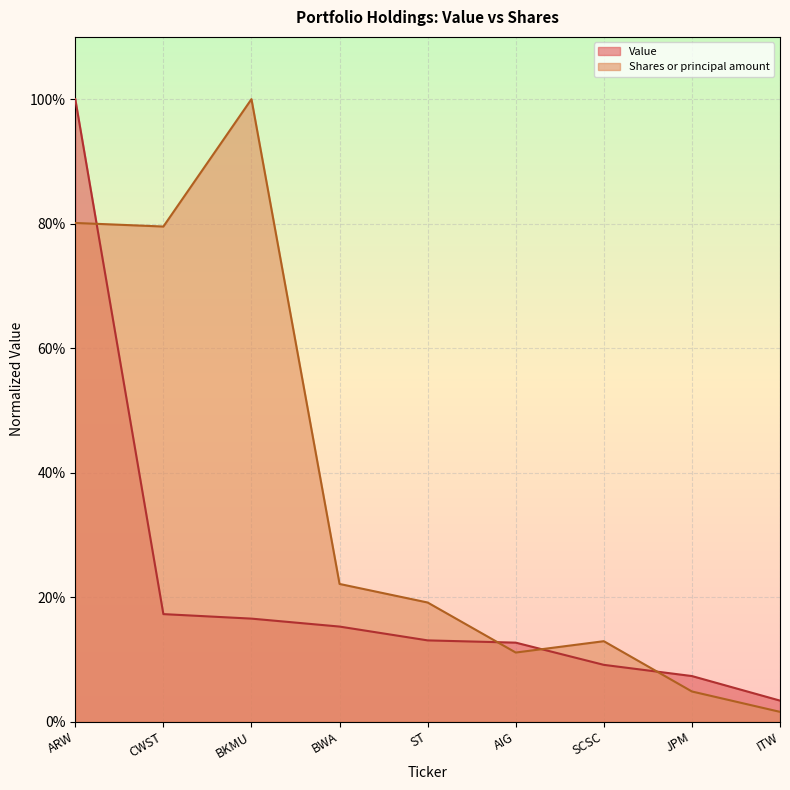

At which category is the sum across all series the highest?

ARW